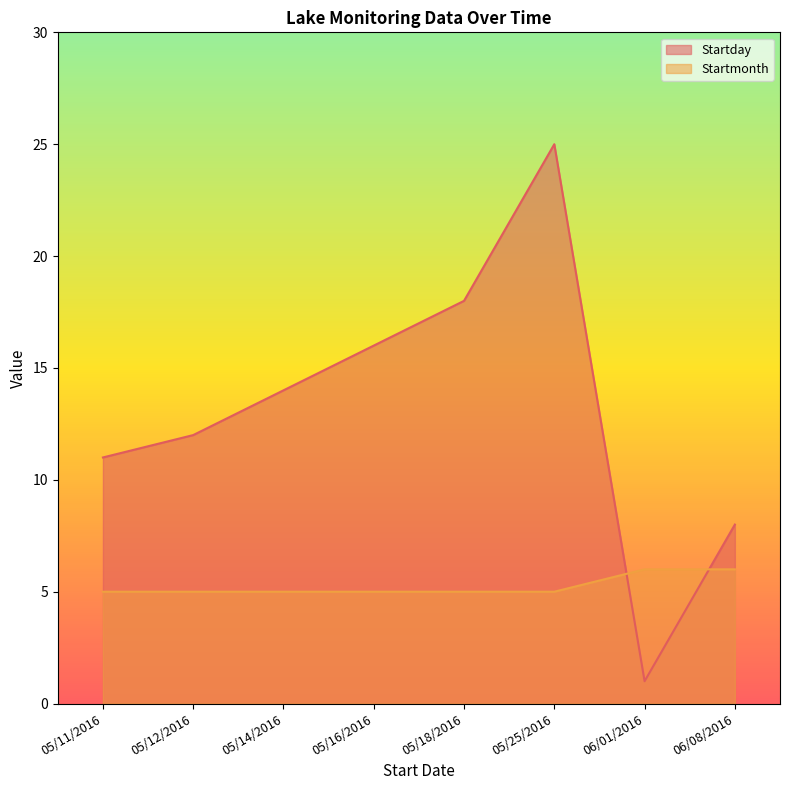

What is the total value across all series at 05/11/2016?

16